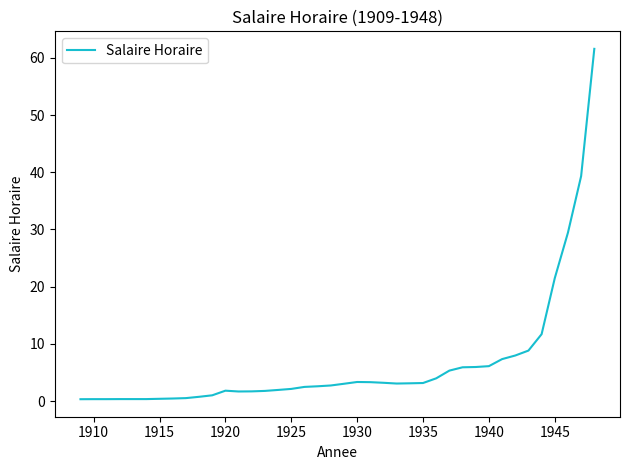

What is the difference between the maximum and minimum values?

61.3